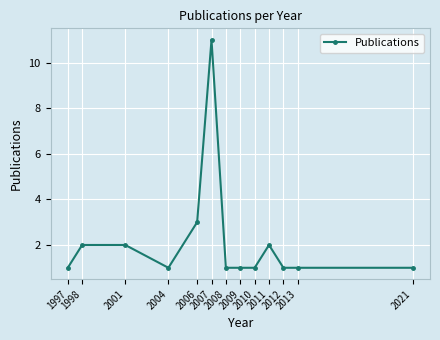

The chart shows a value of 2 at 2009. True or false?

False